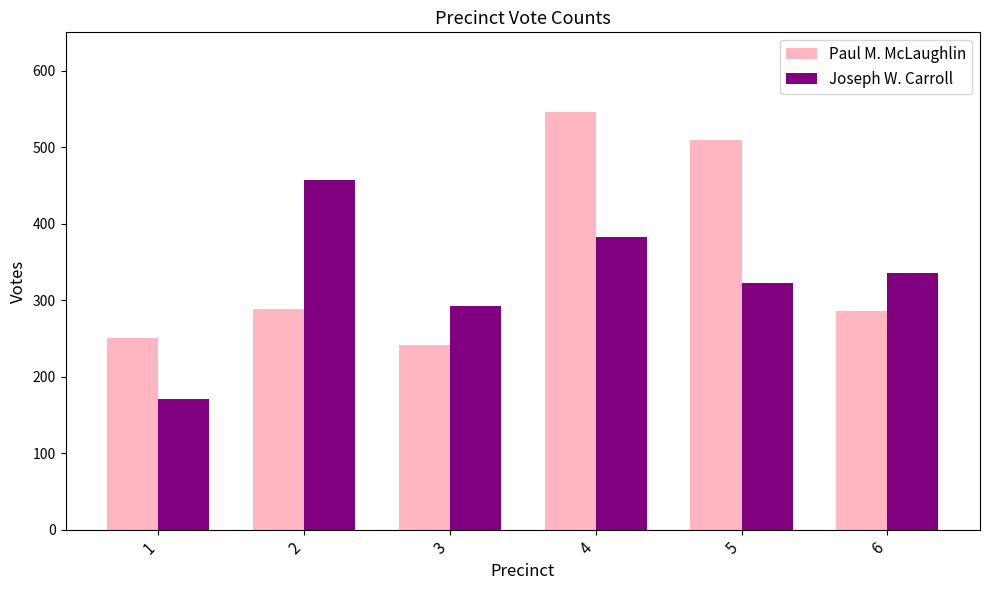

Reading left to right, transcribe all the data shown in this chart.

Paul M. McLaughlin: 251	289	242	546	509	286
Joseph W. Carroll: 171	457	292	382	323	336